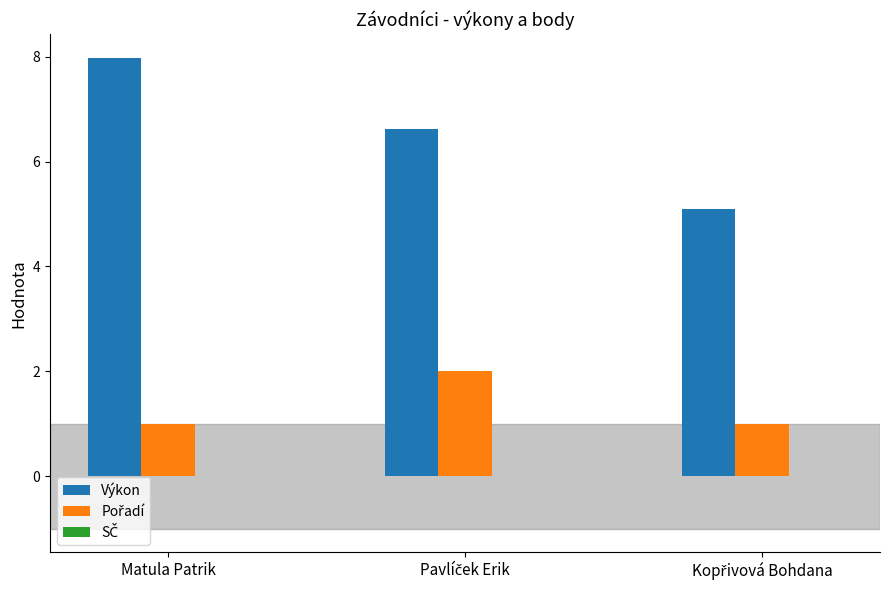

What is the spread (max minus min) of values at Matula Patrik?

7.0